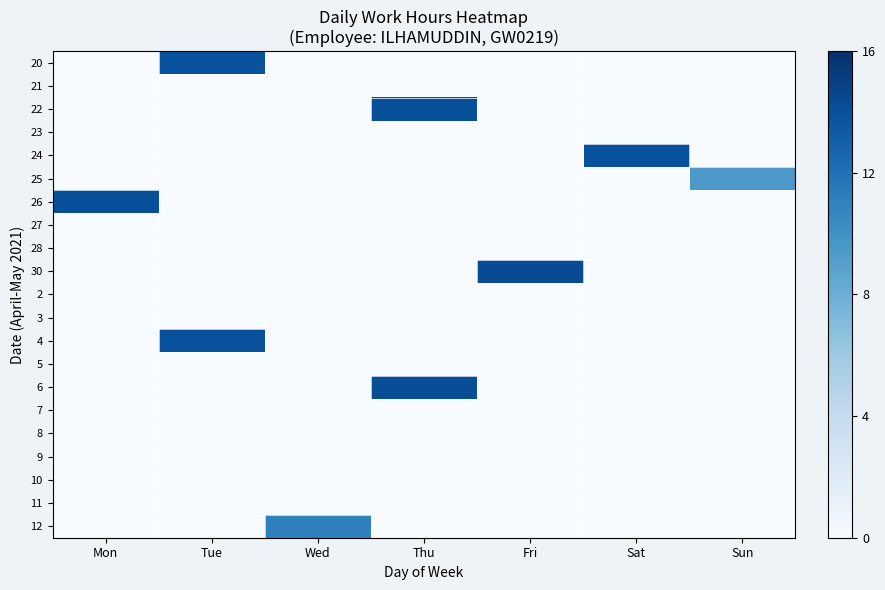

How many distinct data groups are displayed?

21